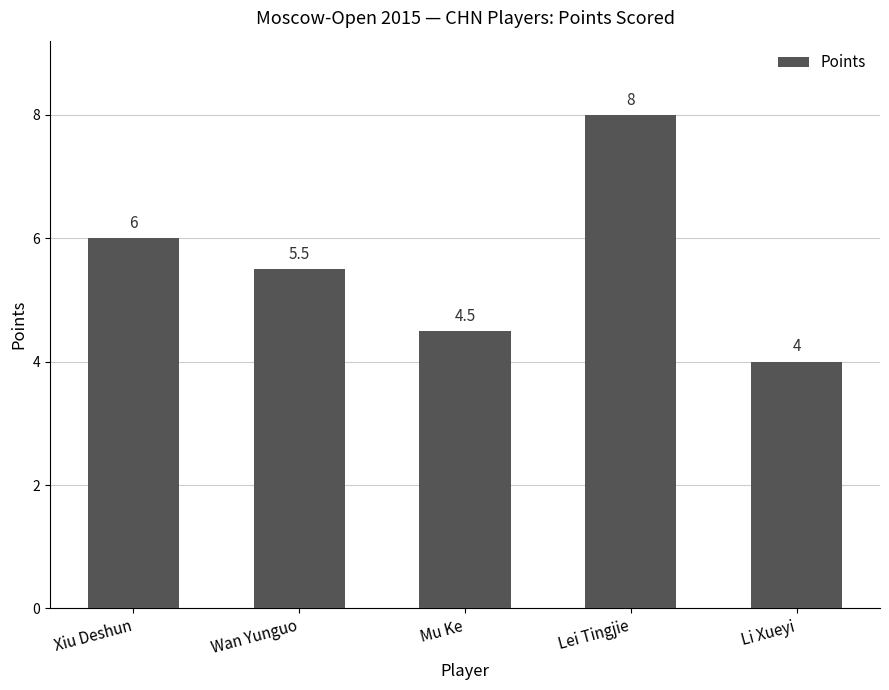

What is the maximum value shown in the chart?

8.0